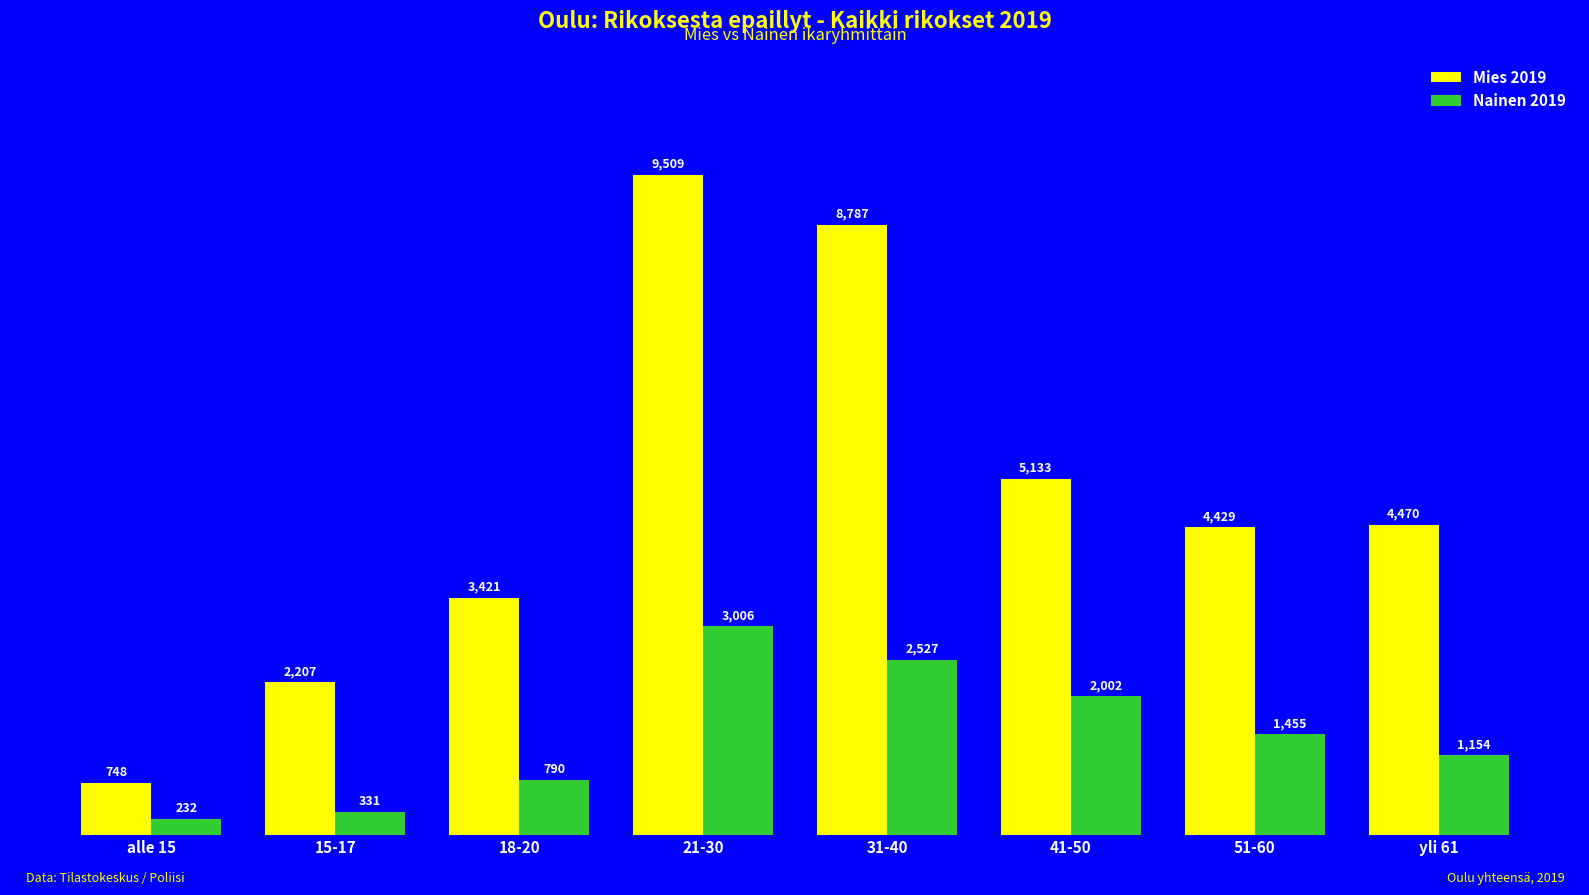

What is the spread (max minus min) of values at 18-20?

2631